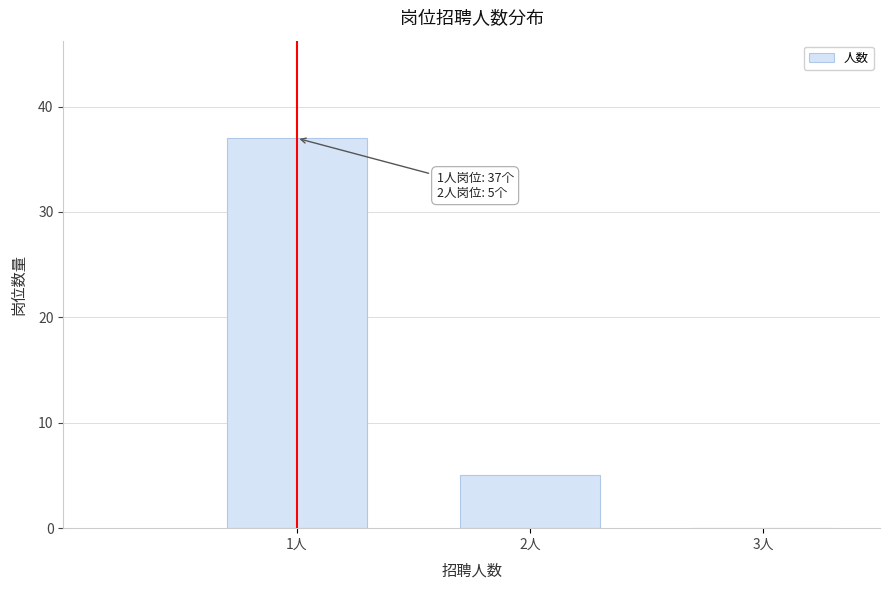

Over which range of the x-axis is the bar tallest?

0.5 to 1.5